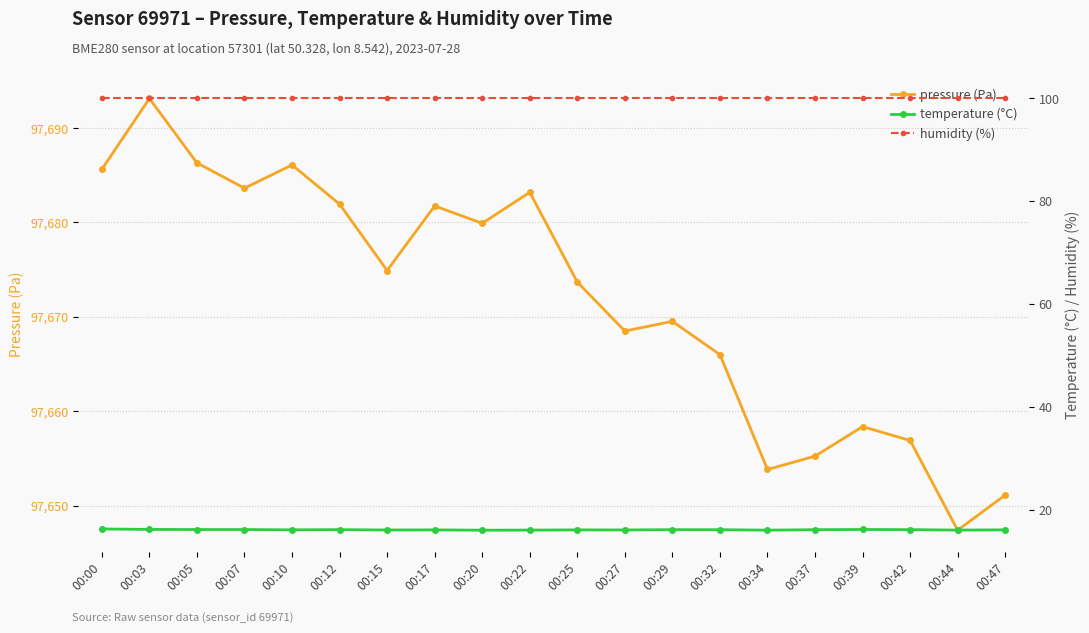

True or false: humidity and temperature intersect in this chart.

False